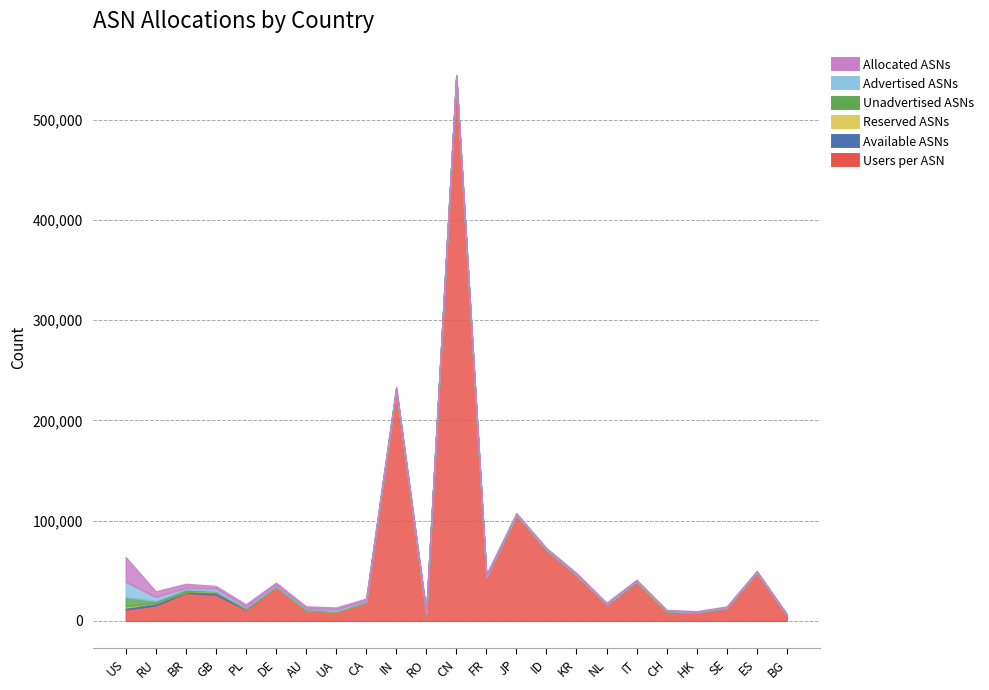

True or false: Unadvertised ASNs and Available ASNs intersect in this chart.

True